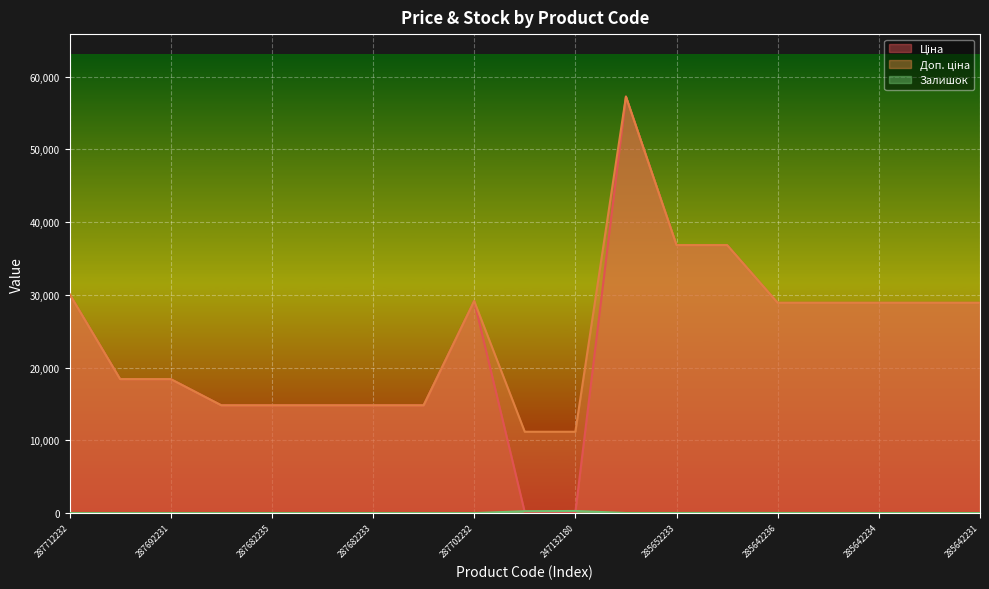

What are all the series names shown in the legend?

Ціна, Доп. ціна, Залишок